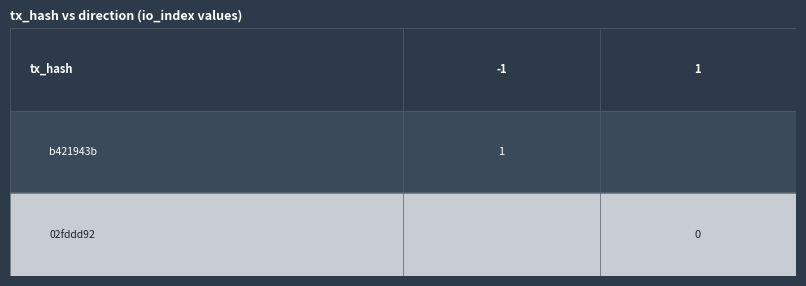

At which label is 02fddd92 closest to 0?

1